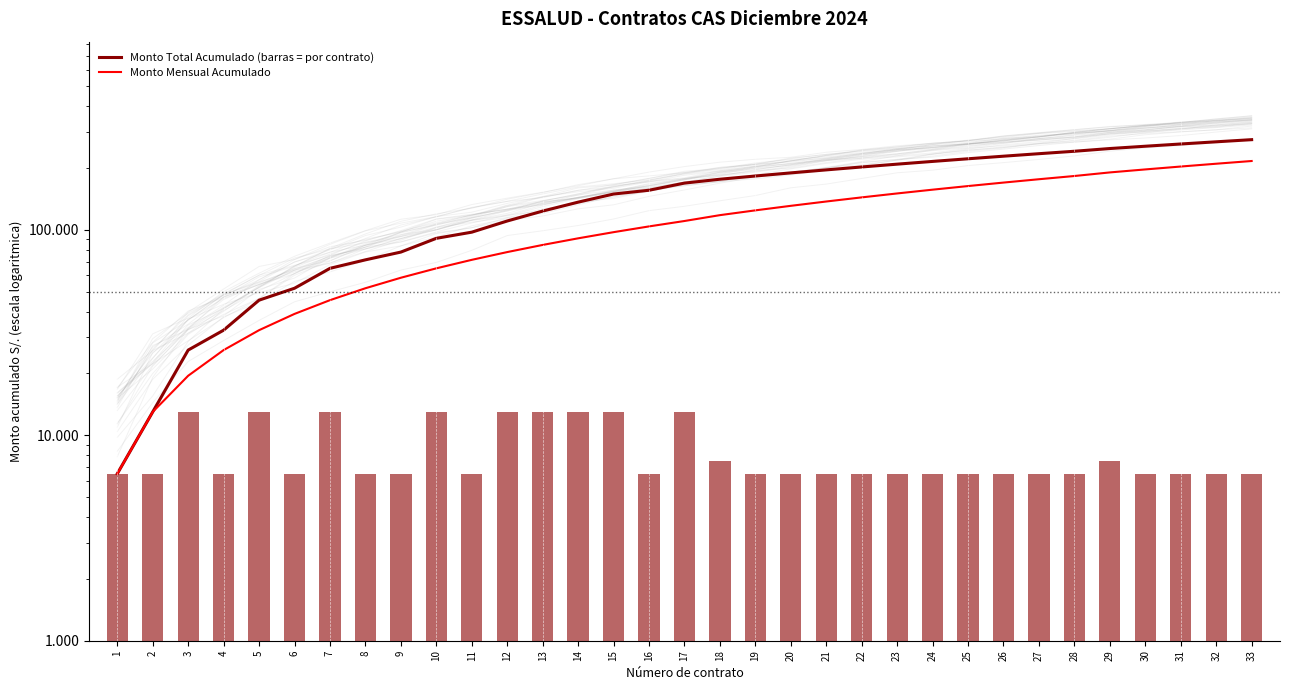

What is the approximate value of Monto Mensual Acumulado at 24, to the nearest 50?

157000